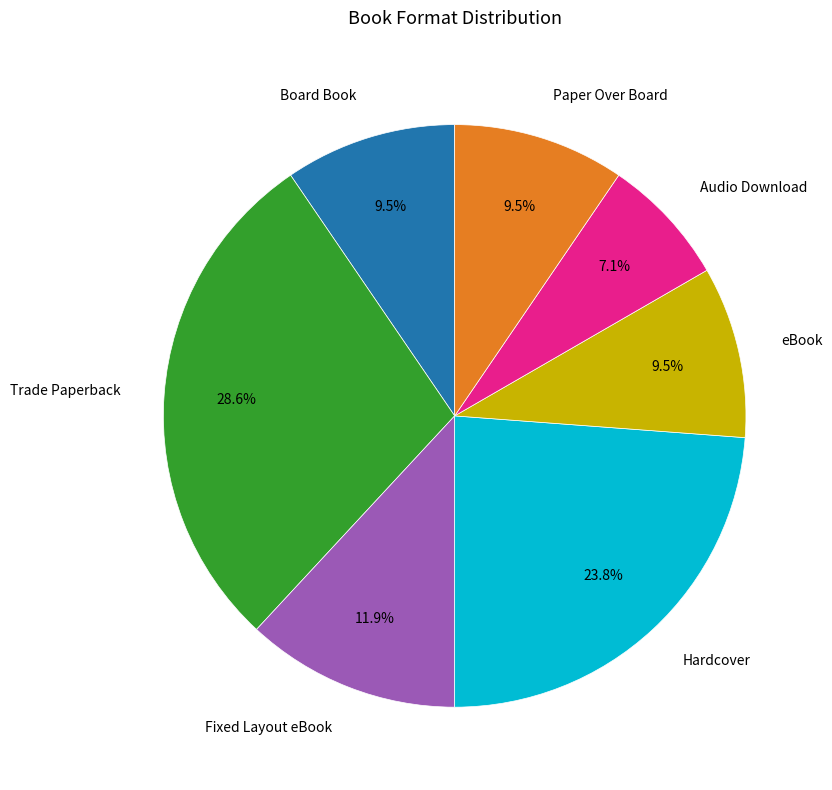

Is Hardcover the majority of the pie?

No